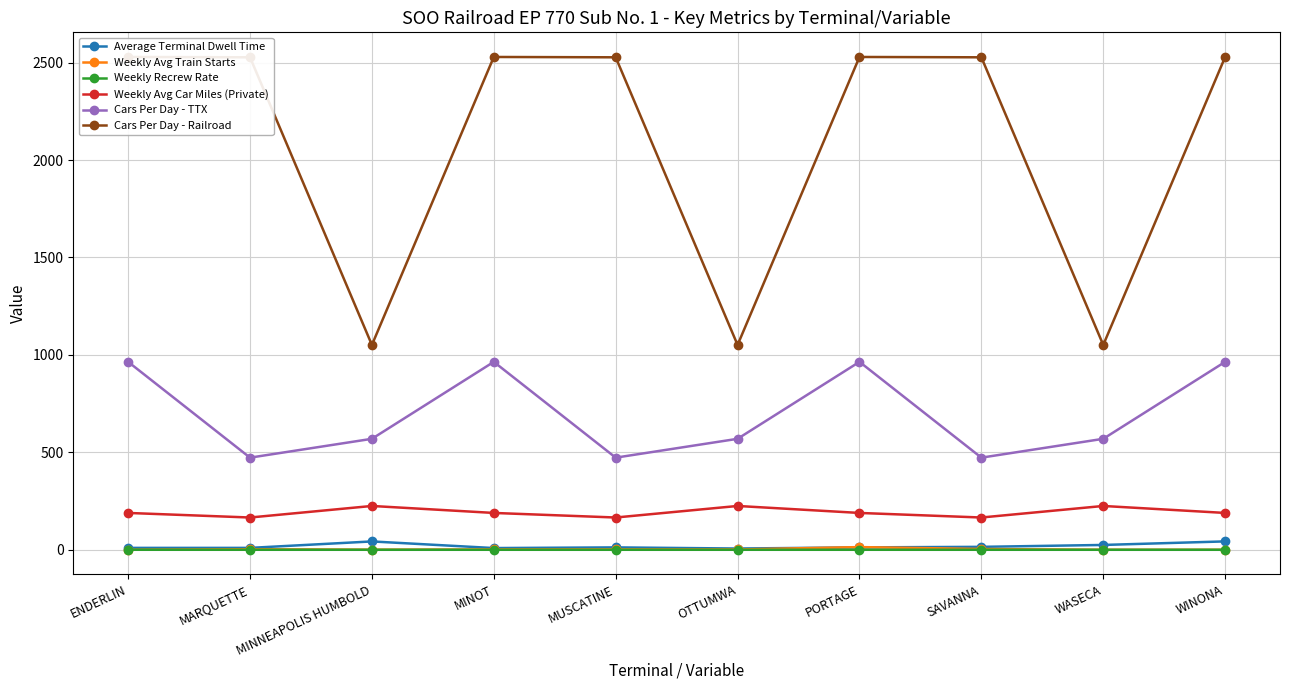

What are all the series names shown in the legend?

Average Terminal Dwell Time, Weekly Avg Train Starts, Weekly Recrew Rate, Weekly Avg Car Miles (Private), Cars Per Day - TTX, Cars Per Day - Railroad